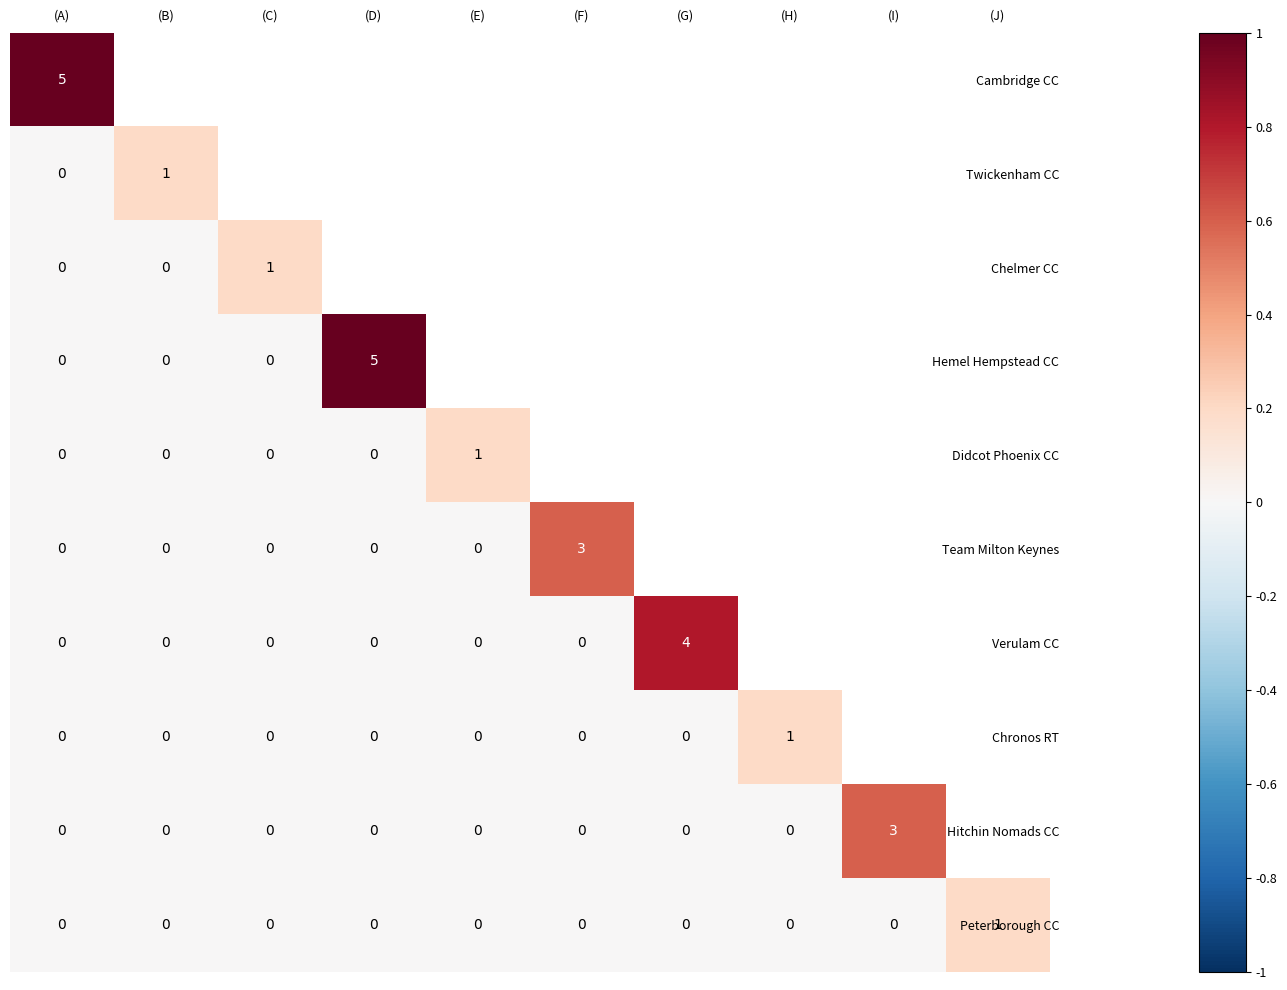

At which category is the sum across all series the highest?

(A)